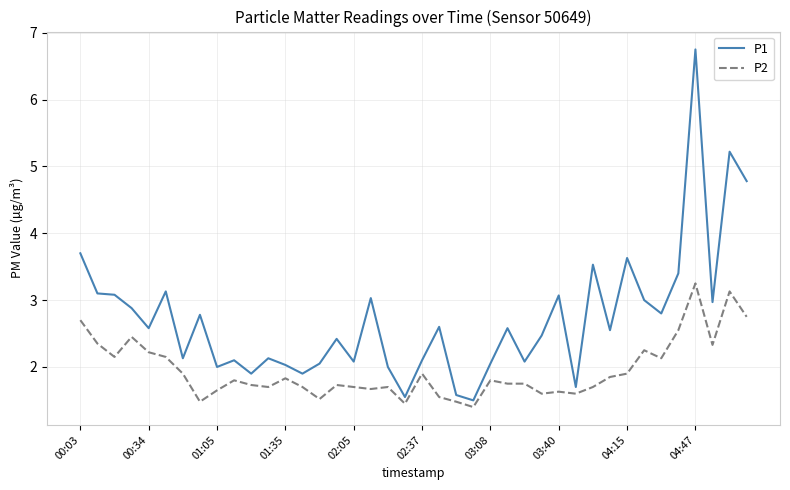

What is the minimum value for P2?

1.4